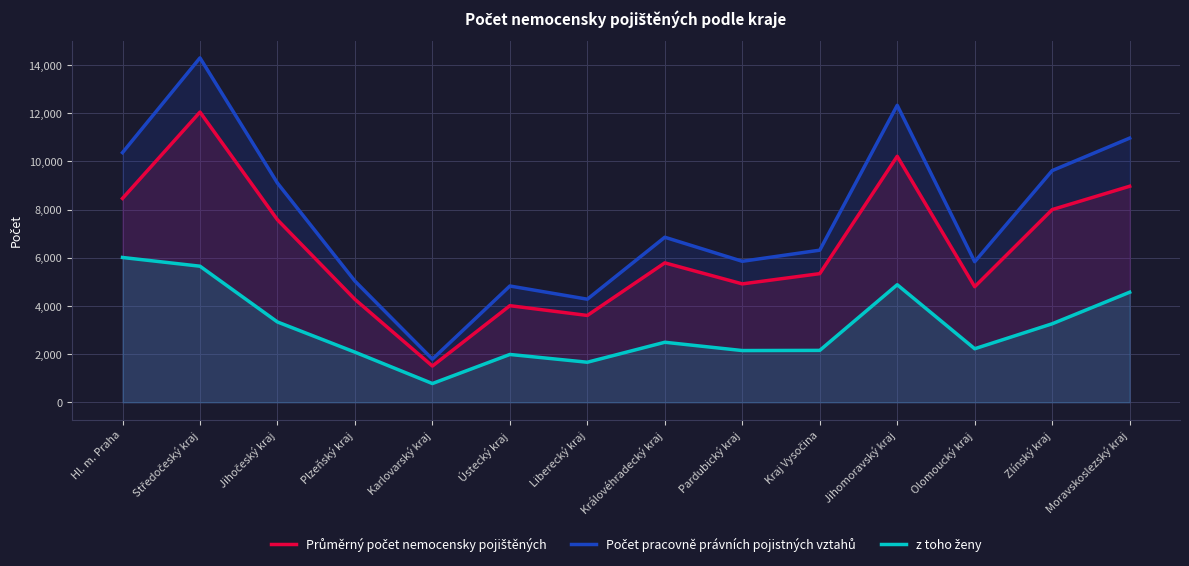

Reading left to right, list all the values displayed in this chart.

Průměrný počet nemocensky pojištěných: 8462.6	12045.2	7575.4	4273.9	1504.6	4010.3	3604.6	5787.8	4914.8	5340.1	10210.6	4797.5	7998.2	8967.1
Počet pracovně právních pojistných vztahů: 10364.0	14295.0	9099.0	5031.0	1791.0	4827.0	4280.0	6851.0	5853.0	6314.0	12327.0	5835.0	9616.0	10965.0
z toho ženy: 6011.0	5649.0	3334.0	2082.0	779.0	1986.0	1663.0	2492.0	2148.0	2155.0	4880.0	2223.0	3259.0	4569.0